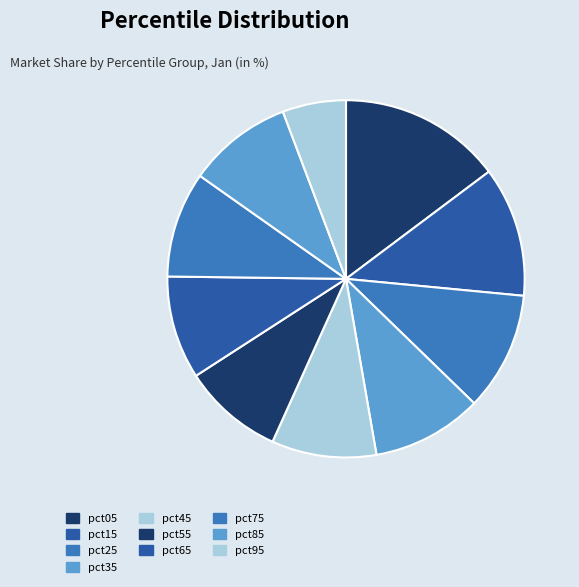

How many slices are in this pie chart?

10